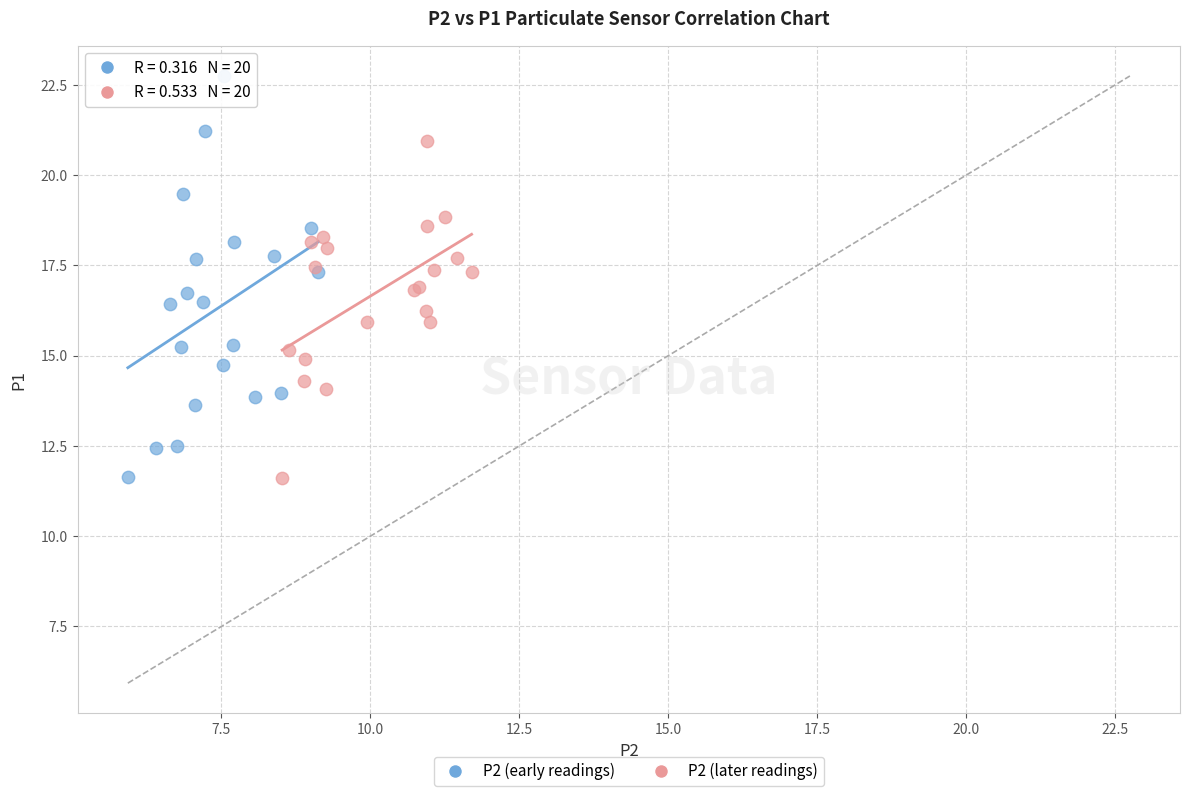

Which series contains the highest Y value?

P2 (early readings)